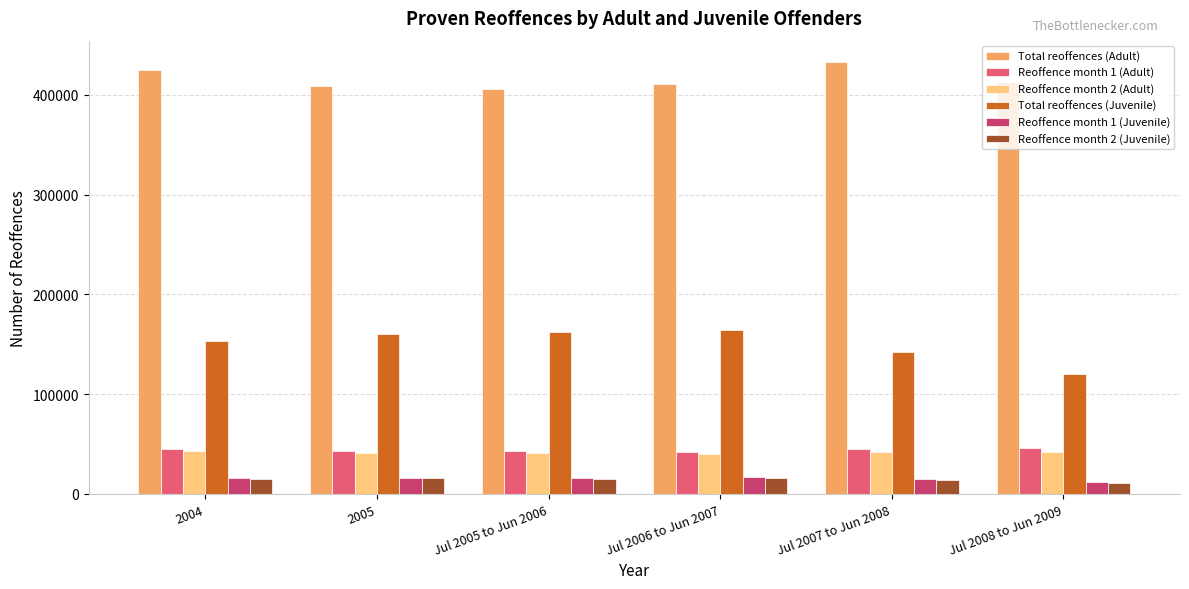

What is the highest value of the Reoffence month 2 (Juvenile) series?

15625